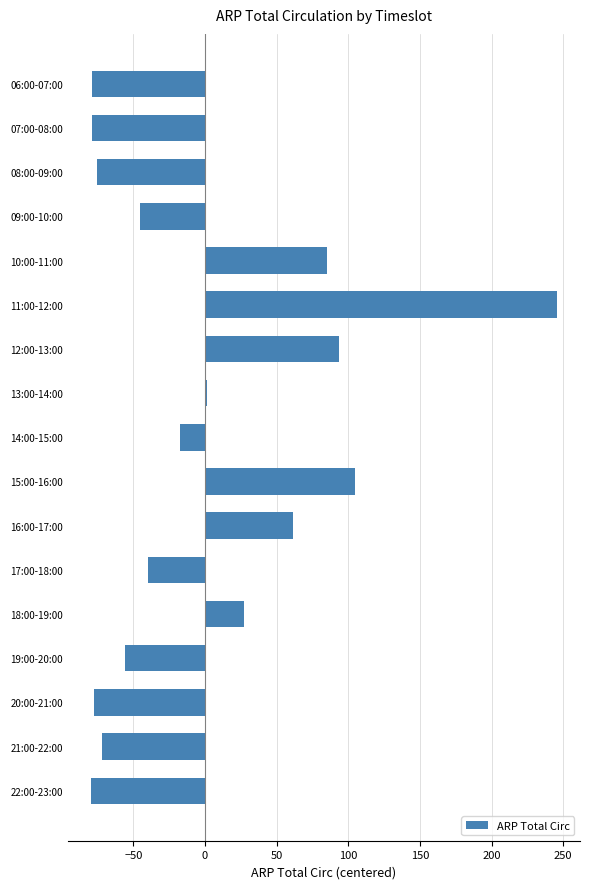

What is the label of the 11th bar from the top?

16:00-17:00